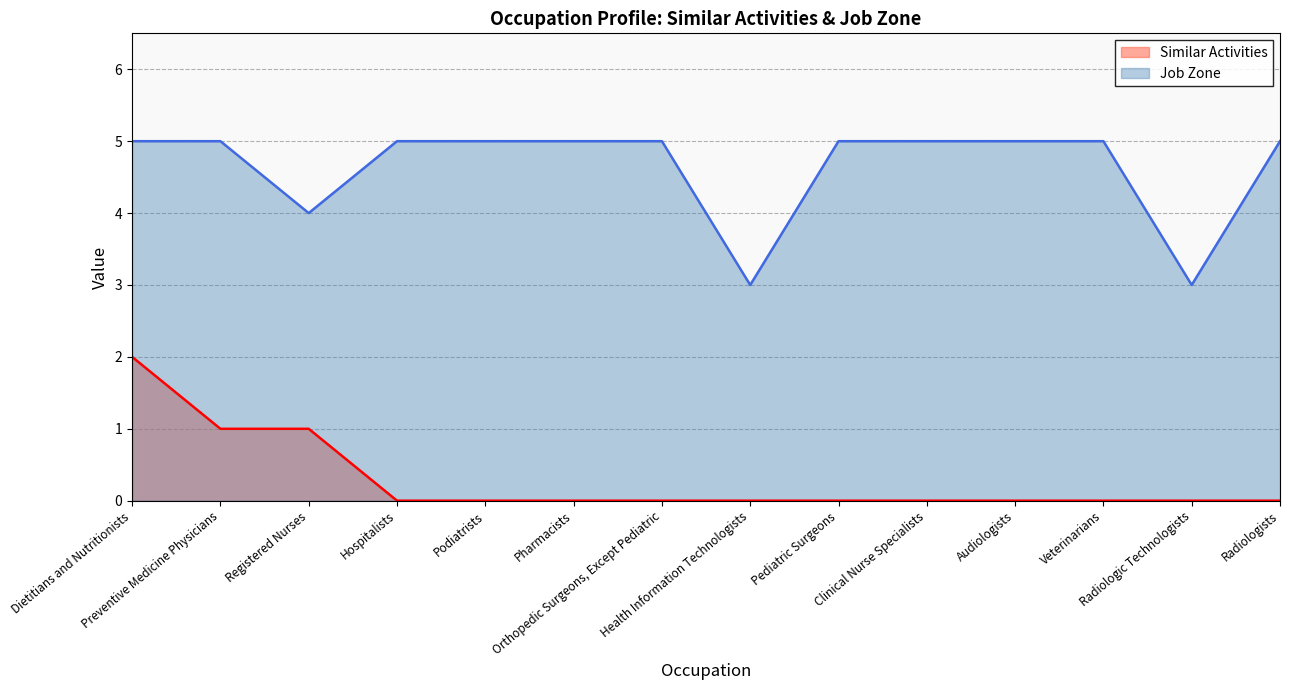

What is the value of the Job Zone point at the 7th from the left?

5